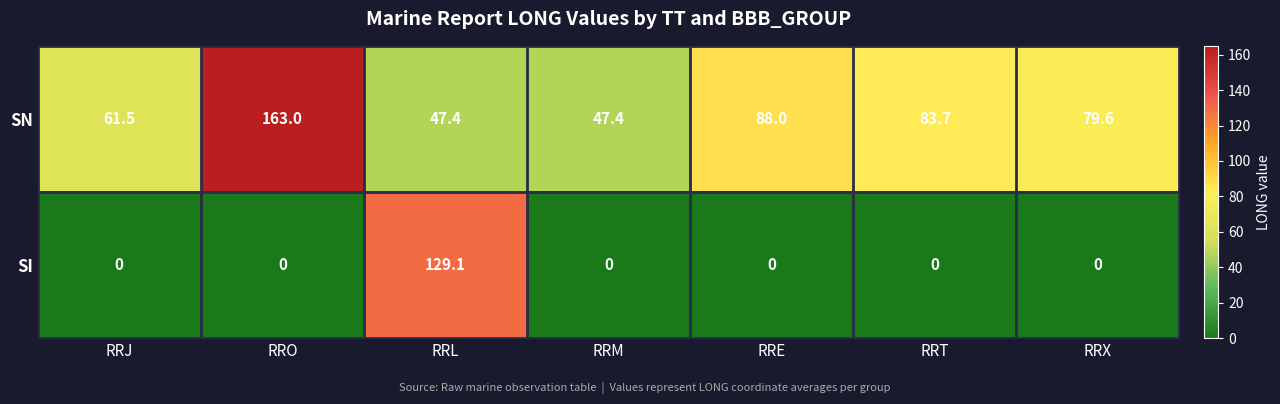

What is the spread (max minus min) of values at RRL?

81.7